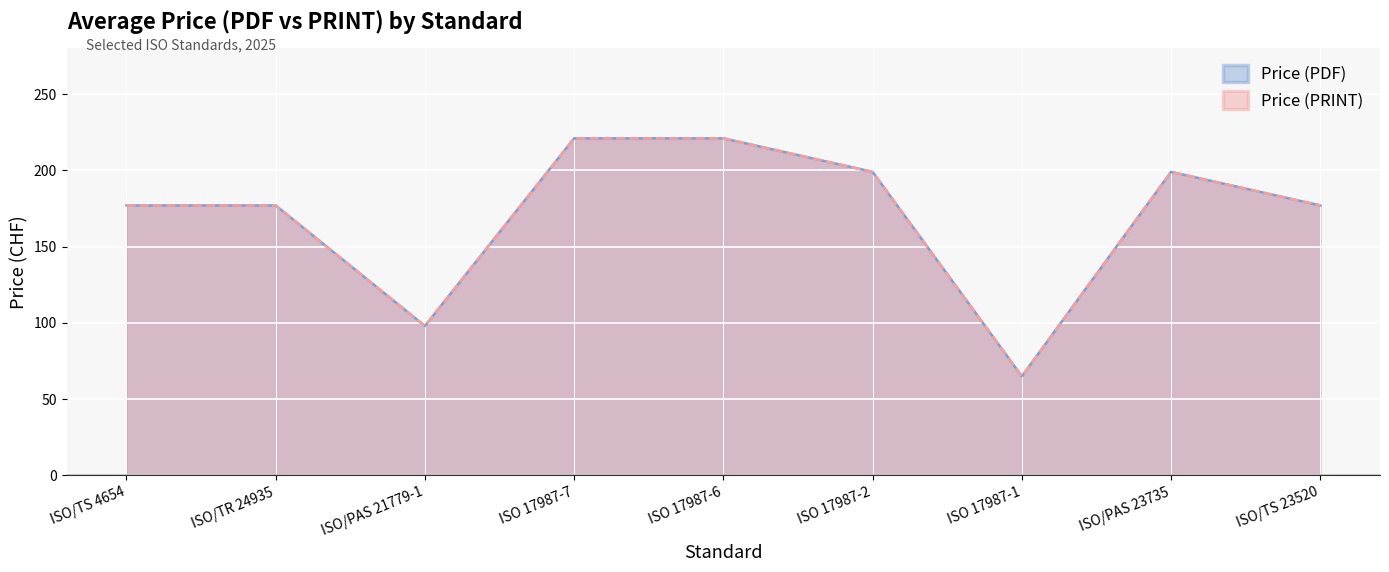

What are all the series names shown in the legend?

Price (PDF), Price (PRINT)